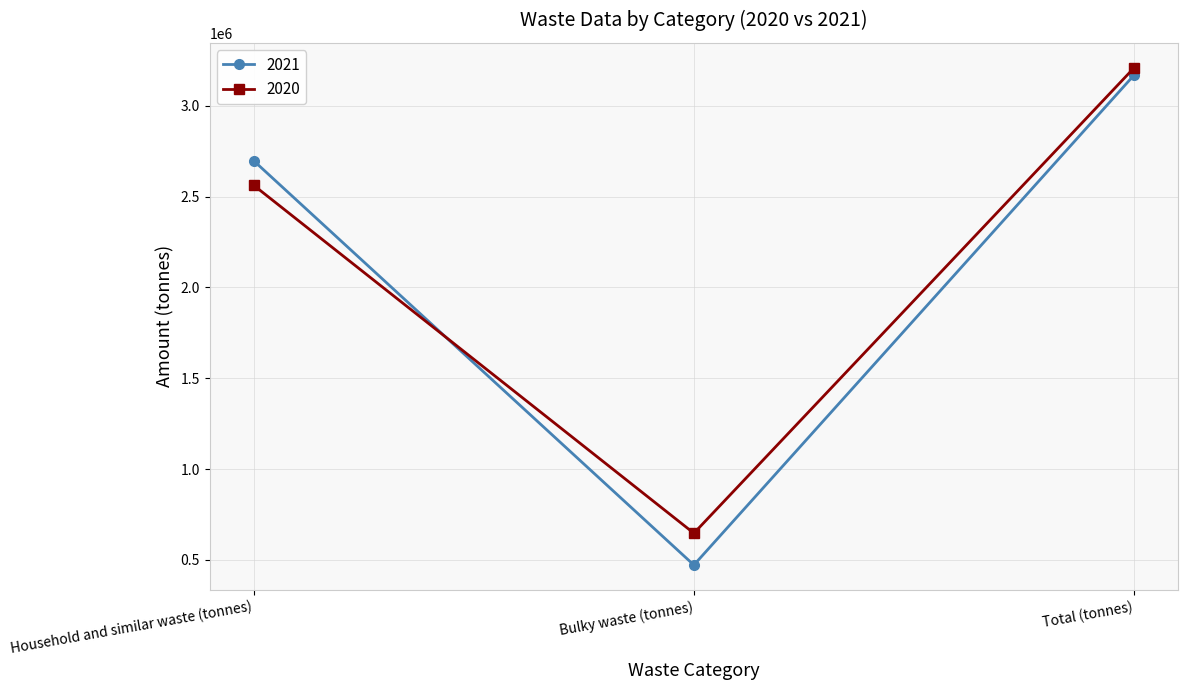

Reading right to left, extract all data points from this chart.

2021: 3170388	471829	2698559
2020: 3210220	646873	2563347